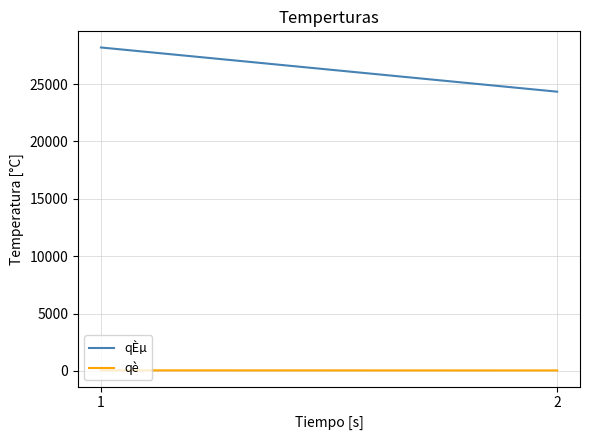

What is the sum of the qÈµ values at 1 and 2?

52535.0